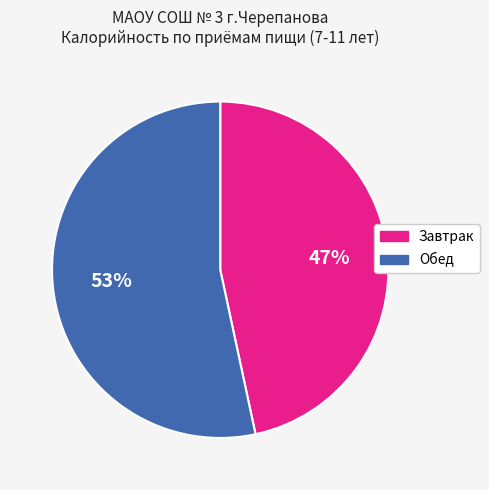

Is there any slice that represents more than half of the pie?

Yes